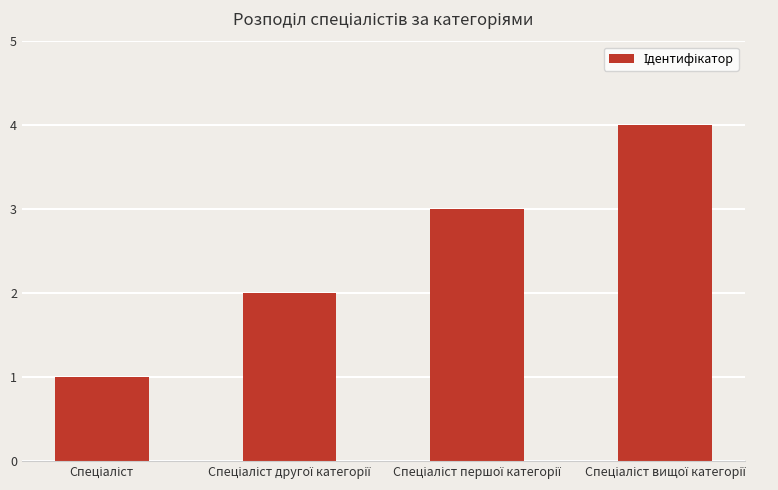

What is the maximum value shown in the chart?

4